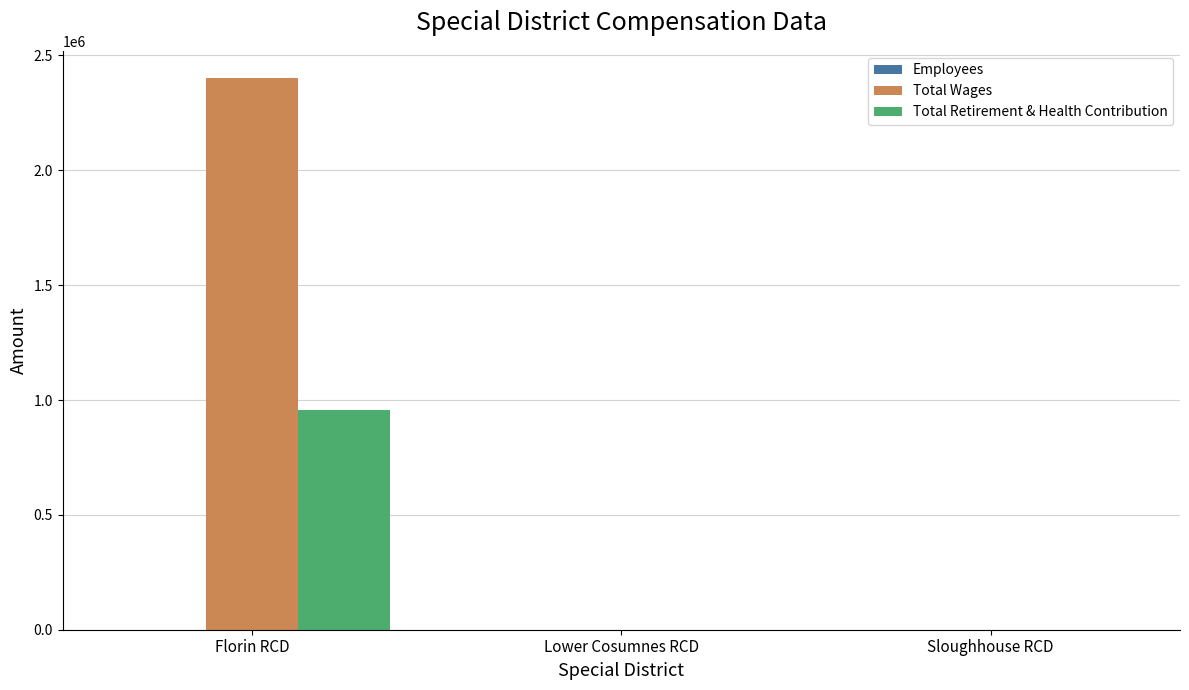

True or false: Total Wages has a value of 4132217 at Florin RCD.

False